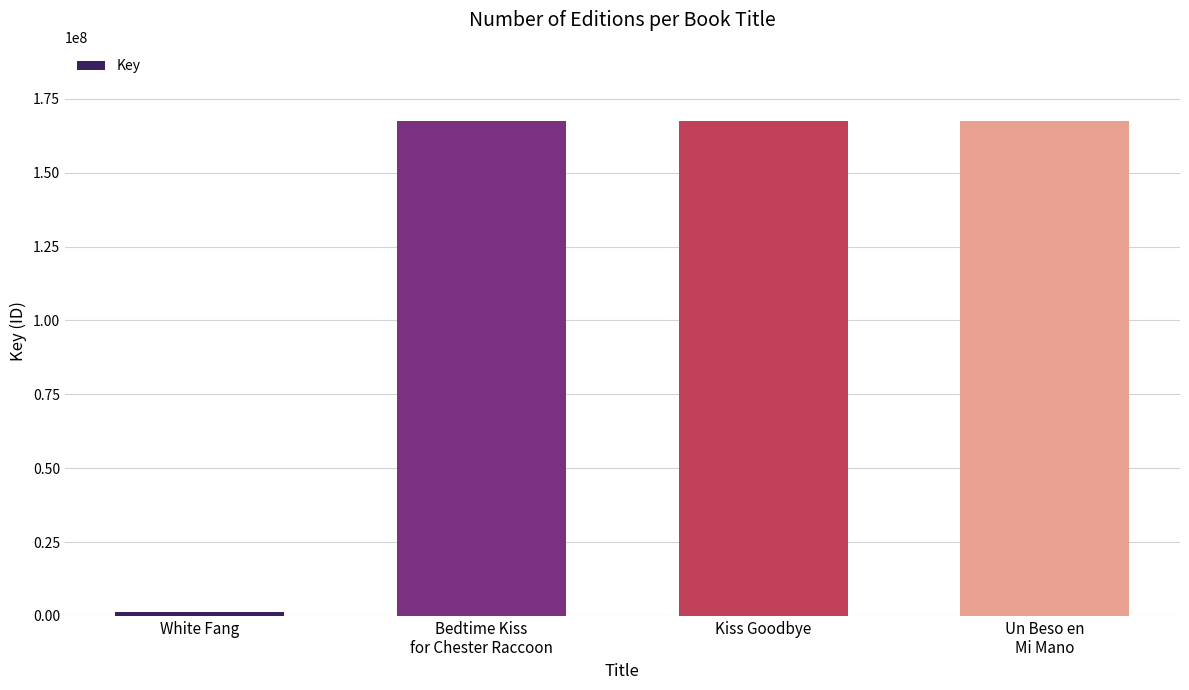

The chart shows a value of 235491859 at Kiss Goodbye. True or false?

False